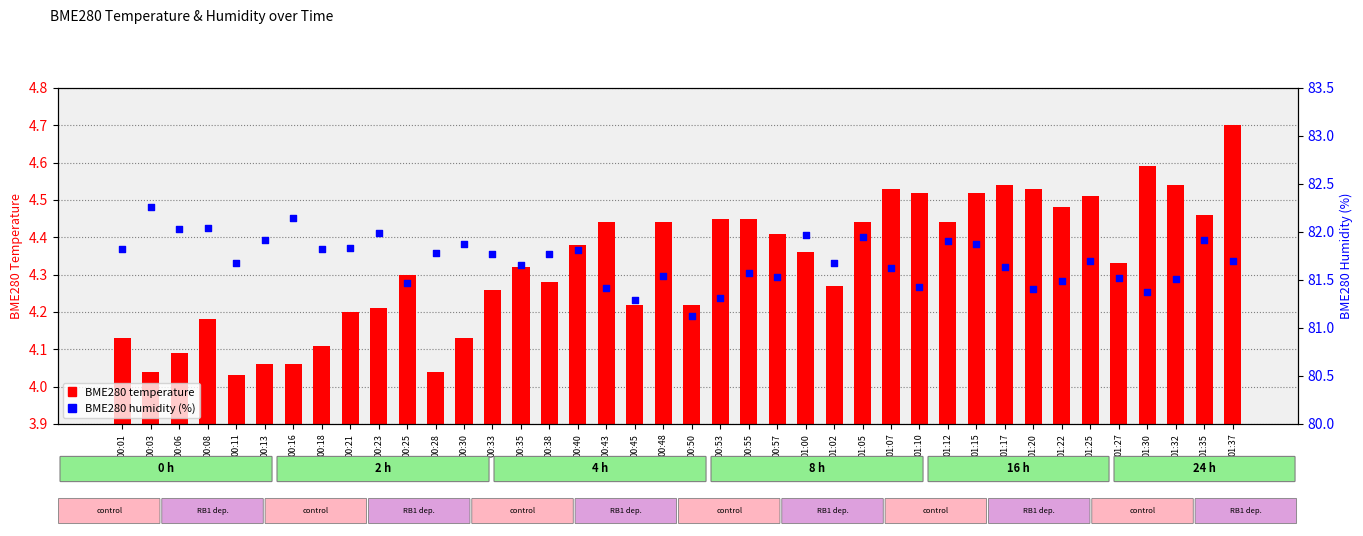

At which category is the sum across all series the highest?

01:37